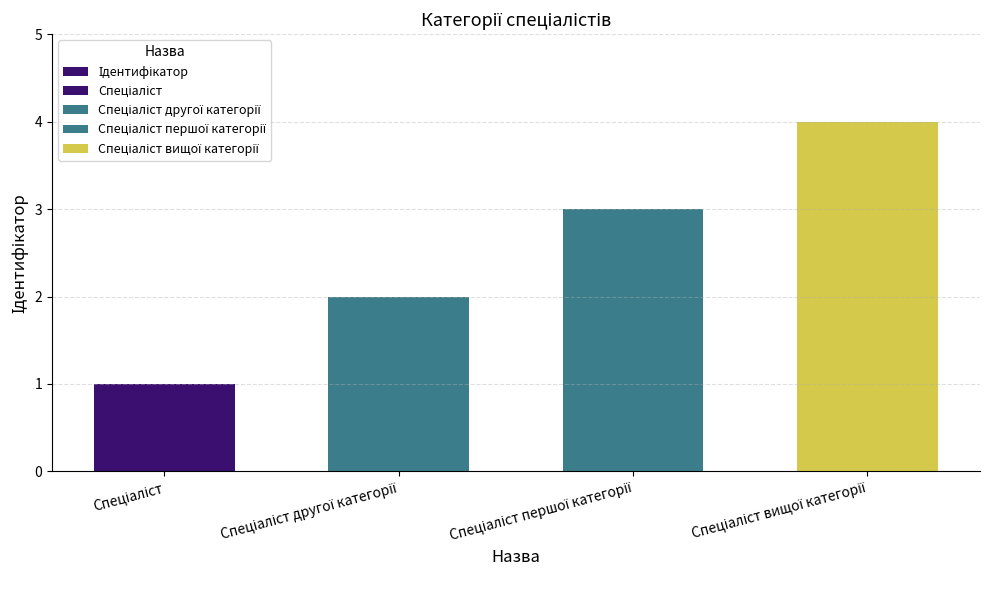

What is the change in value from Спеціаліст to Спеціаліст першої категорії?

+2